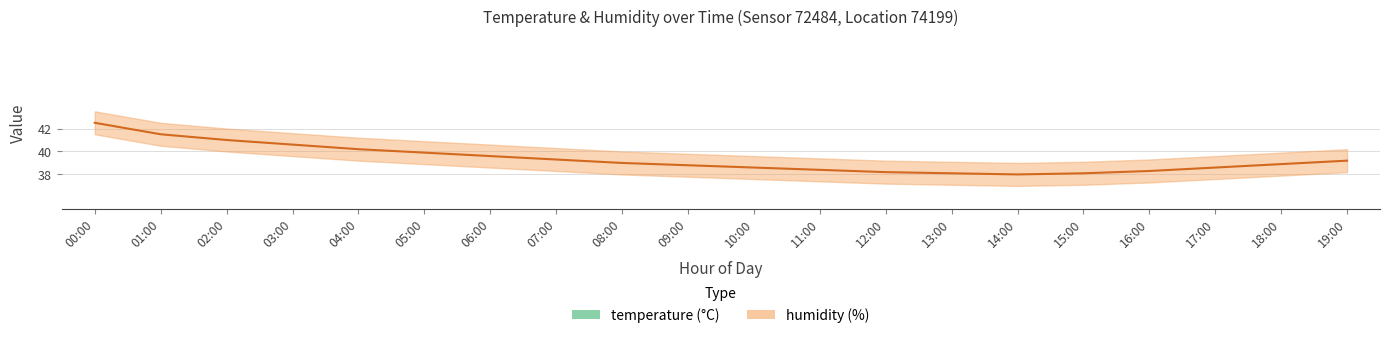

What is the difference between the humidity_upper values at 16:00 and 10:00?

0.3